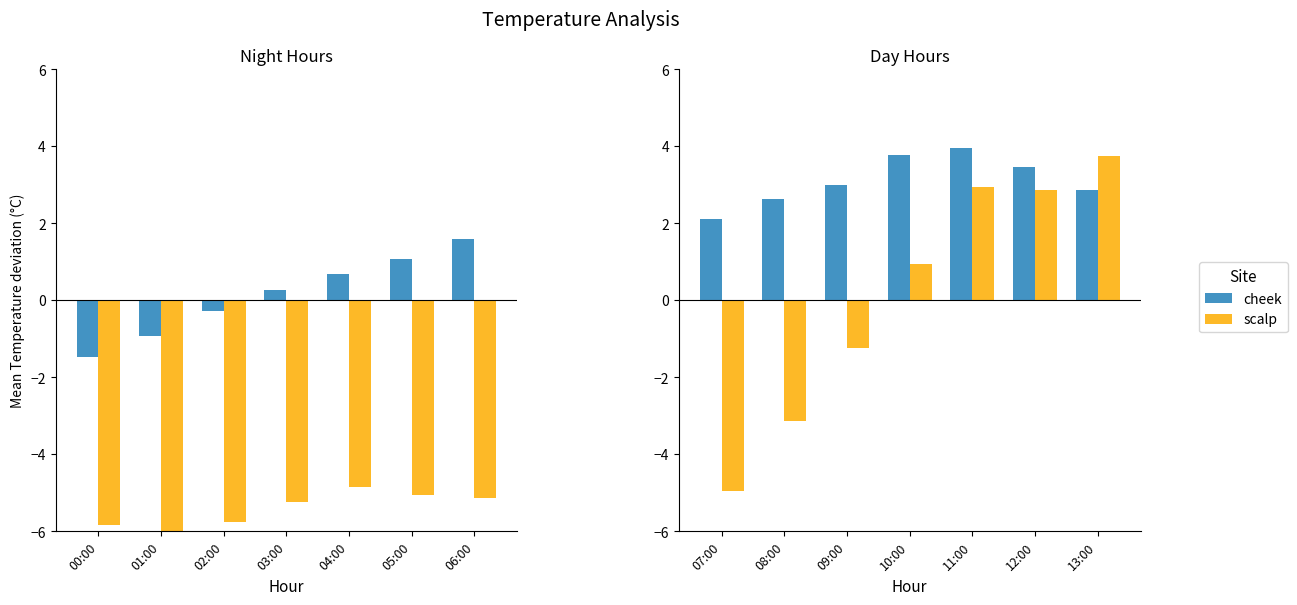

What is the difference between the cheek values at 08:00 and 07:00?

0.5